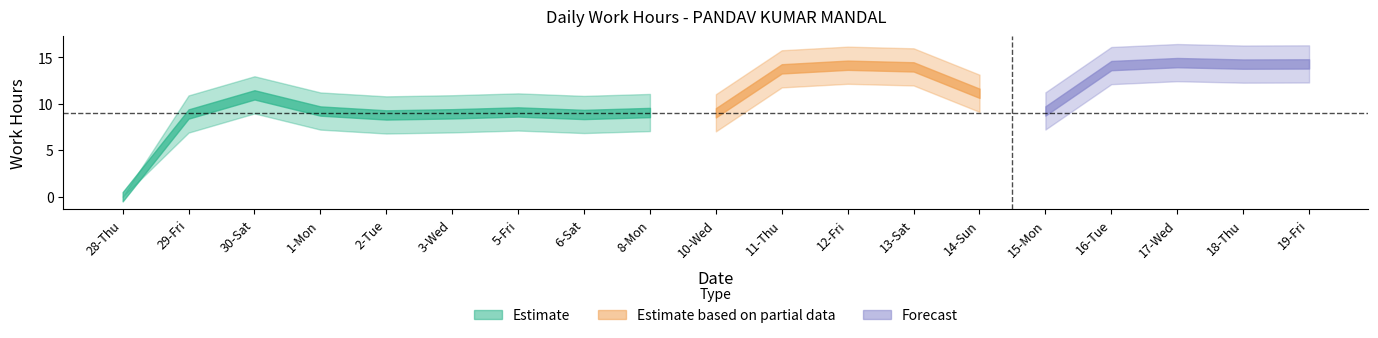

True or false: Low_lower has a value of 9.1 at 2-Tue.

False